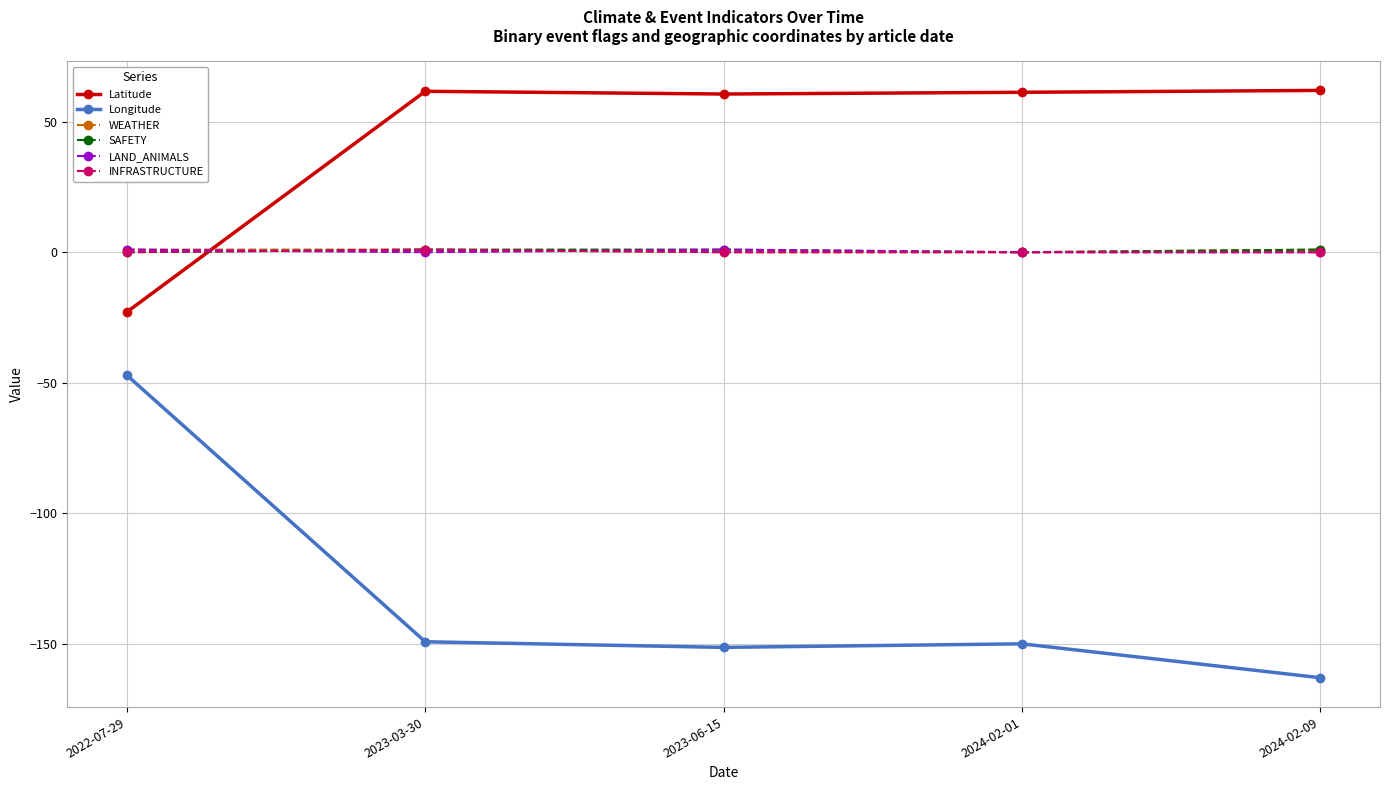

At which category is the sum across all series the highest?

2022-07-29